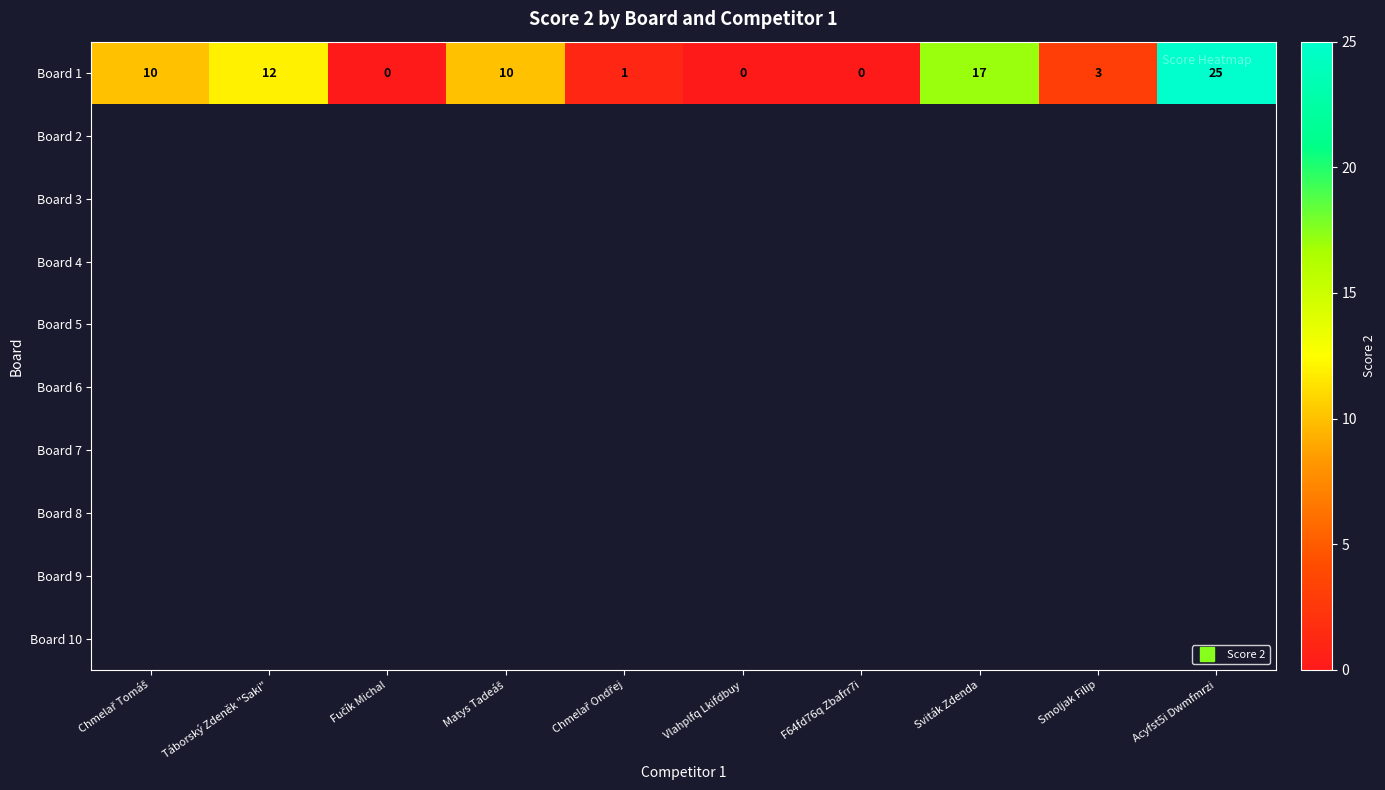

List the series in order of their peak value, lowest first.

Board 1, Board 2, Board 3, Board 4, Board 5, Board 6, Board 7, Board 8, Board 9, Board 10